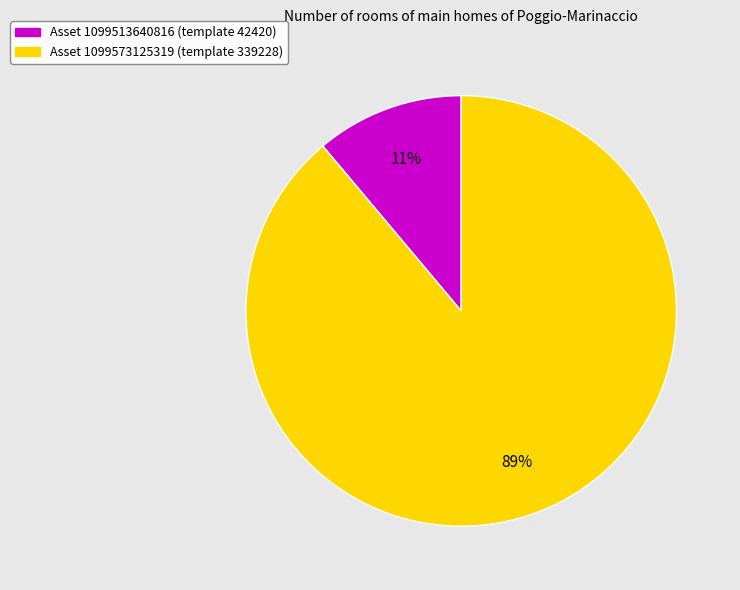

Does any single category account for the majority?

Yes